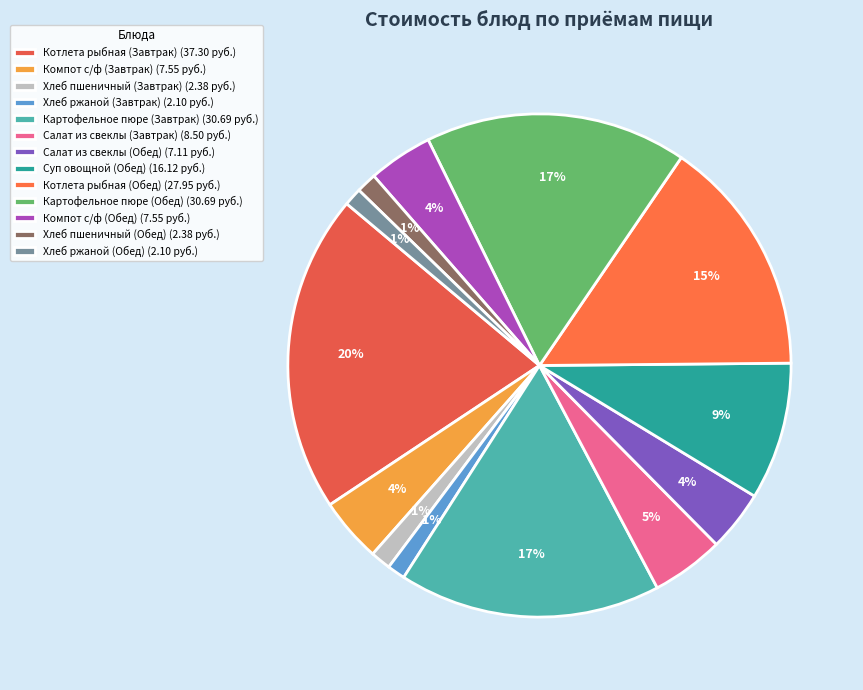

What percentage is the Компот с/ф (Завтрак) slice, to the nearest percent?

4%